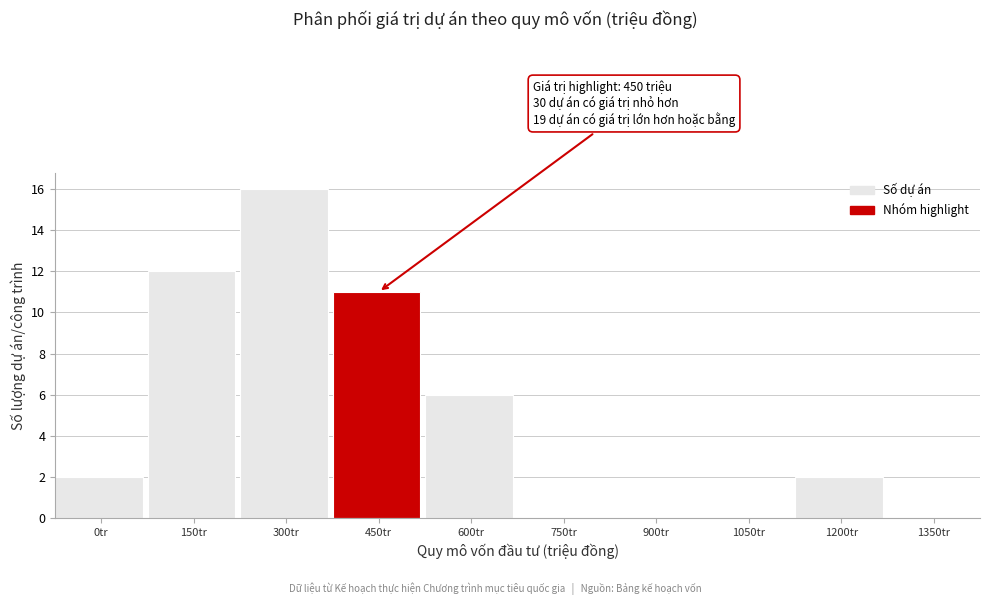

Reading left to right, extract all data points from this chart.

0tr=2	150tr=12	300tr=16	450tr=11	600tr=6	750tr=0	900tr=0	1050tr=0	1200tr=2	1350tr=0